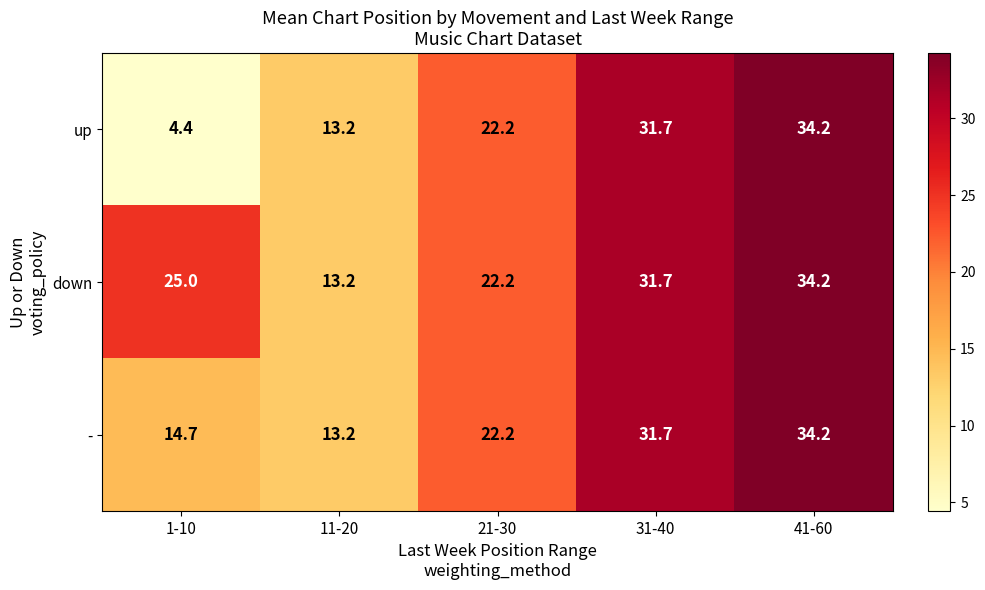

Which series has the largest range (max minus min)?

up